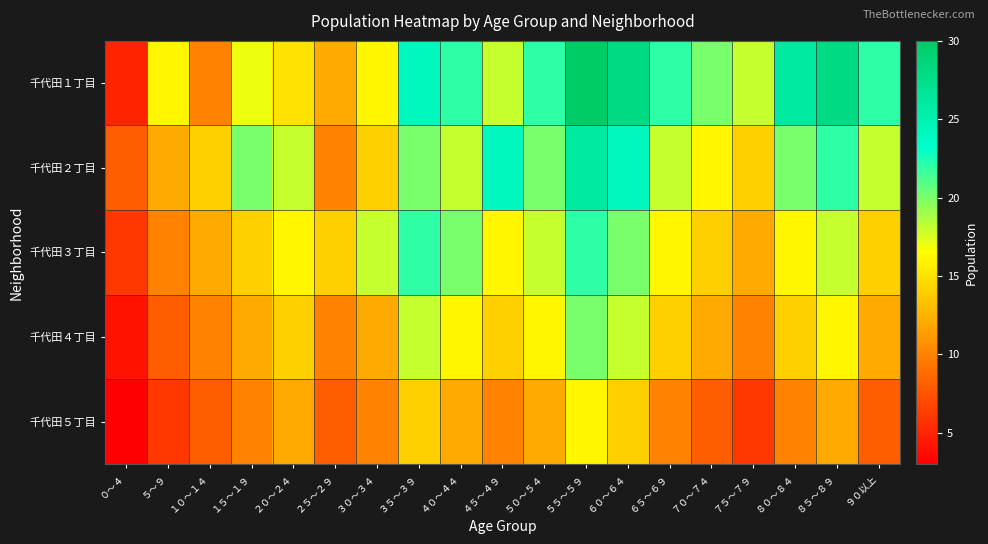

List the series in order of their overall mean, highest first.

千代田１丁目, 千代田２丁目, 千代田３丁目, 千代田４丁目, 千代田５丁目